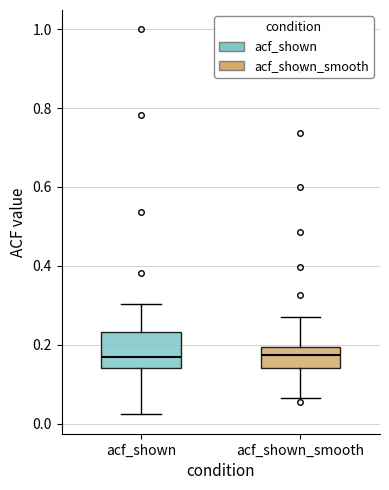

Reading left to right, transcribe this box plot: for each box, give where its median line is, the range the box spans, and where its two whiskers end, as read against the y-axis. The values are not printed on the chart, so give them approximately, as read against the axis.

acf_shown: median 0.16, box 0.14 to 0.24, whiskers 0.02 to 0.30
acf_shown_smooth: median 0.18, box 0.14 to 0.20, whiskers 0.06 to 0.26